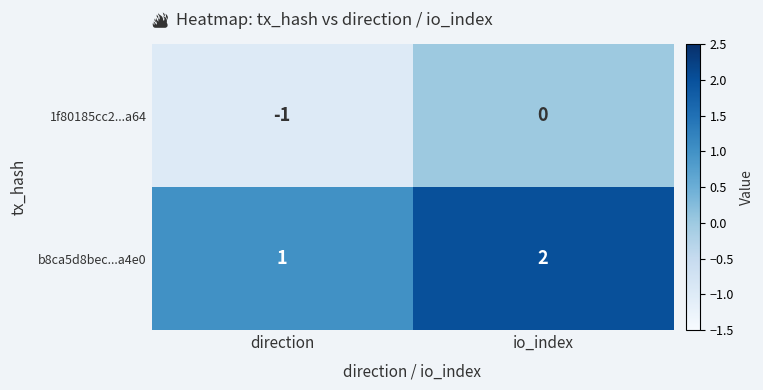

List the series in order of their peak value, lowest first.

1f80185cc2...a64, b8ca5d8bec...a4e0